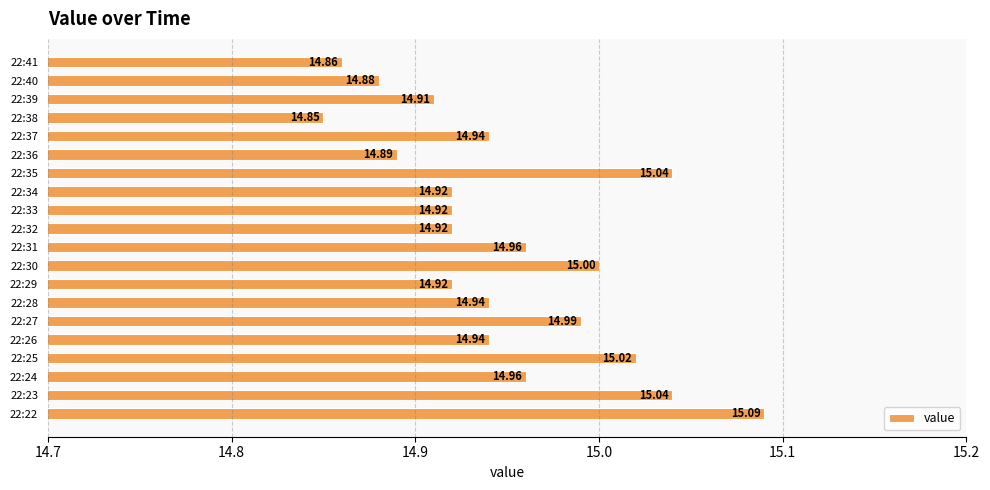

Count the number of categories in the chart.

20